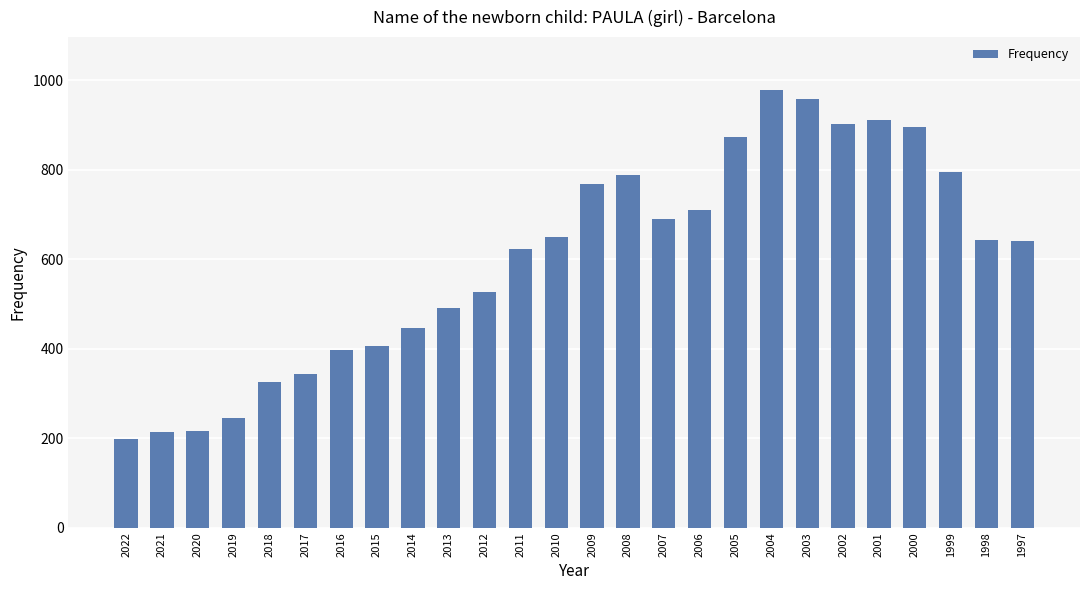

Does the chart contain stacked bars?

No